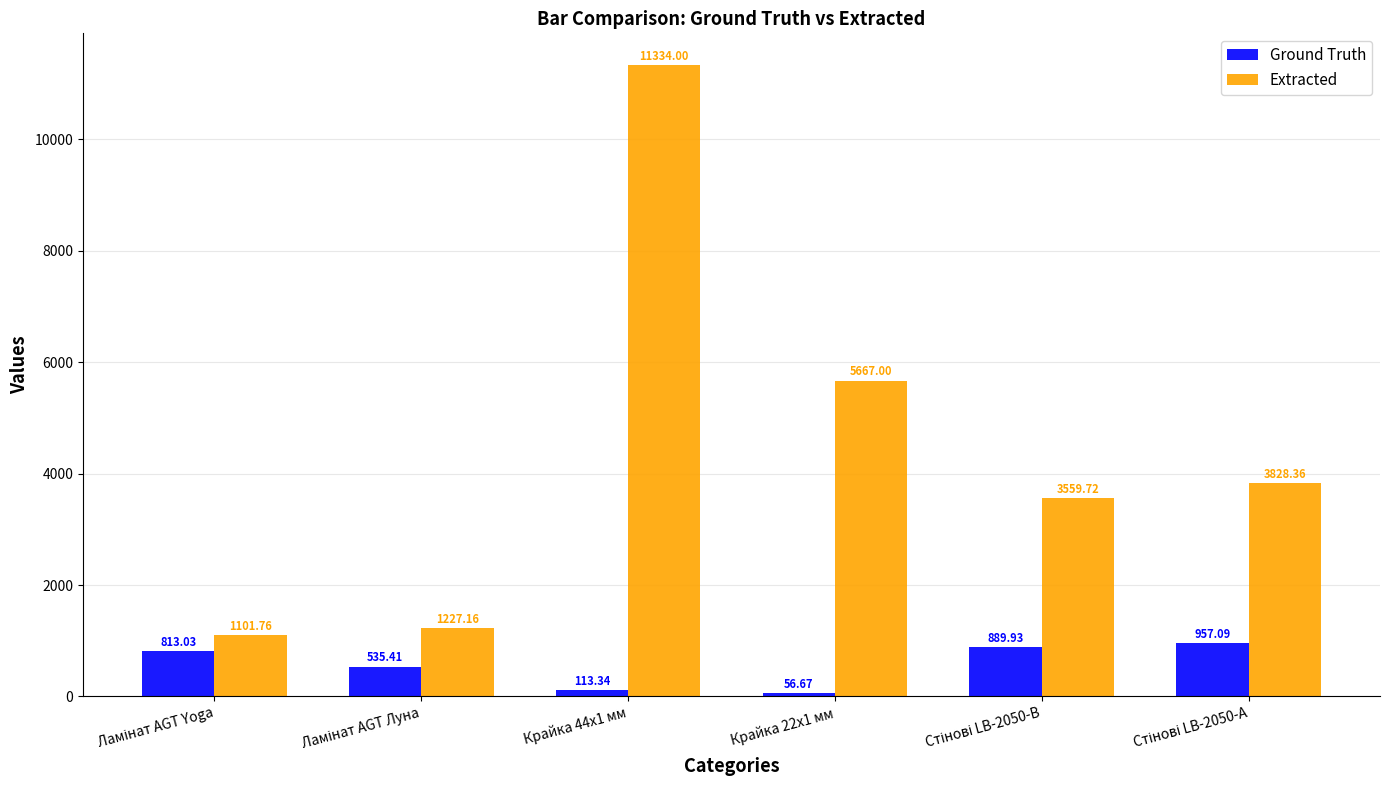

What is the average value of the Ground Truth series?

560.9